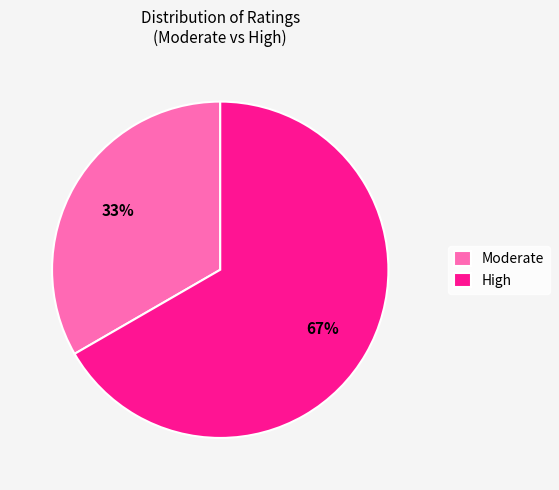

To the nearest percent, what portion does Moderate represent?

33%